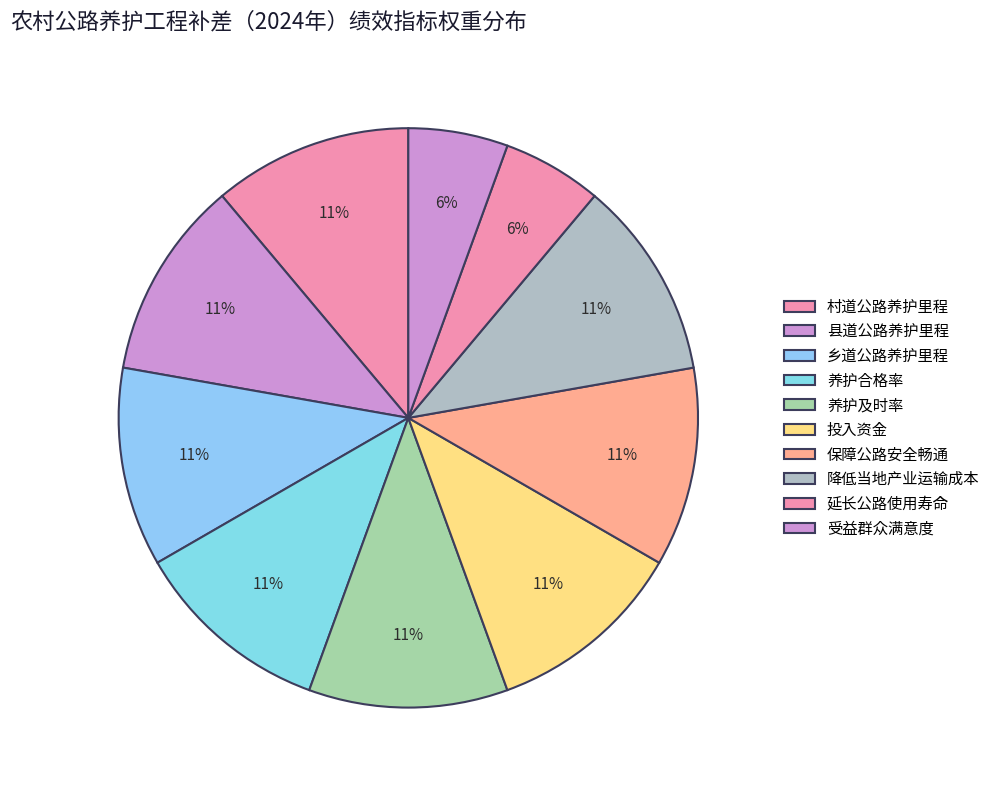

To the nearest percent, what is the combined percentage of 村道公路养护里程 and 县道公路养护里程?

22%